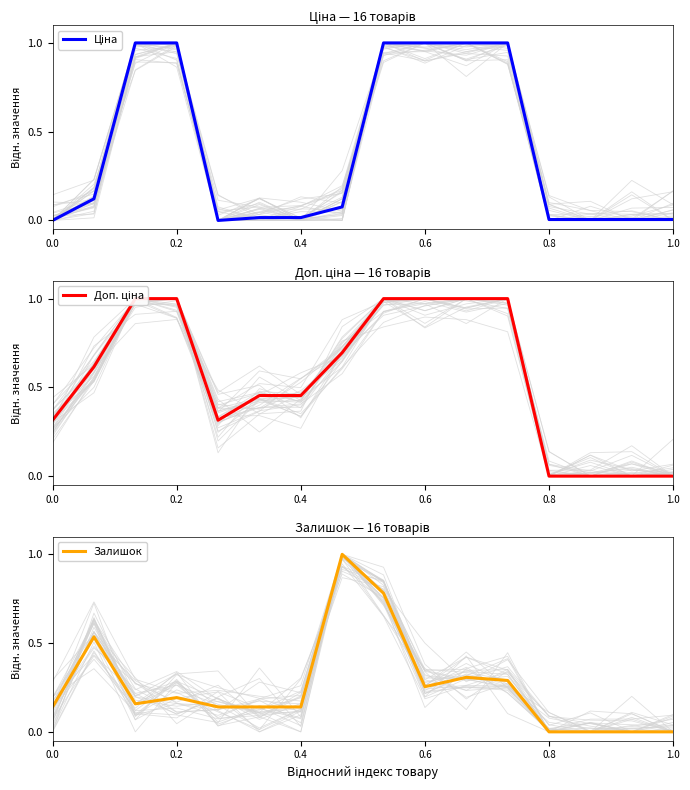

After their last crossing, which series has the higher values: Доп. ціна or Залишок?

Доп. ціна